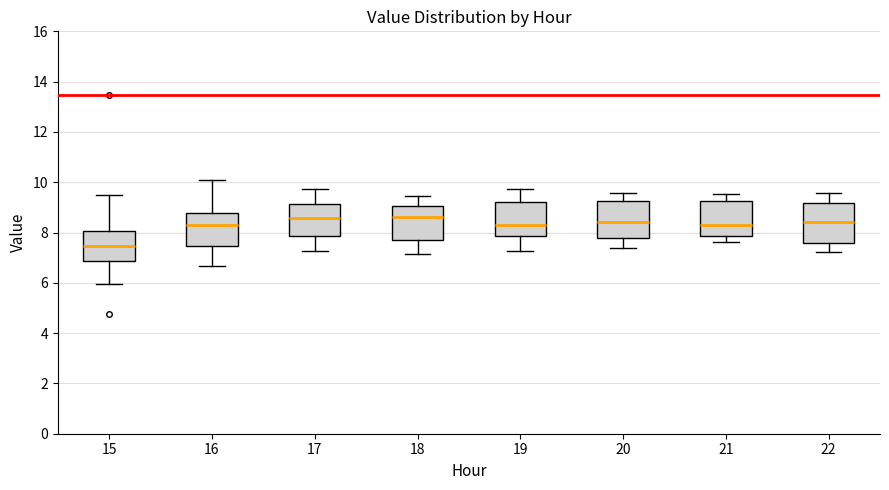

Reading left to right, transcribe this box plot: for each box, give where its median line is, the range the box spans, and where its two whiskers end, as read against the y-axis. The values are not printed on the chart, so give them approximately, as read against the axis.

15: median 7.4, box 6.8 to 8.0, whiskers 6.0 to 9.4
16: median 8.4, box 7.4 to 8.8, whiskers 6.6 to 10.0
17: median 8.6, box 7.8 to 9.2, whiskers 7.2 to 9.8
18: median 8.6, box 7.8 to 9.0, whiskers 7.2 to 9.4
19: median 8.2, box 7.8 to 9.2, whiskers 7.2 to 9.8
20: median 8.4, box 7.8 to 9.2, whiskers 7.4 to 9.6
21: median 8.2, box 7.8 to 9.2, whiskers 7.6 to 9.6
22: median 8.4, box 7.6 to 9.2, whiskers 7.2 to 9.6